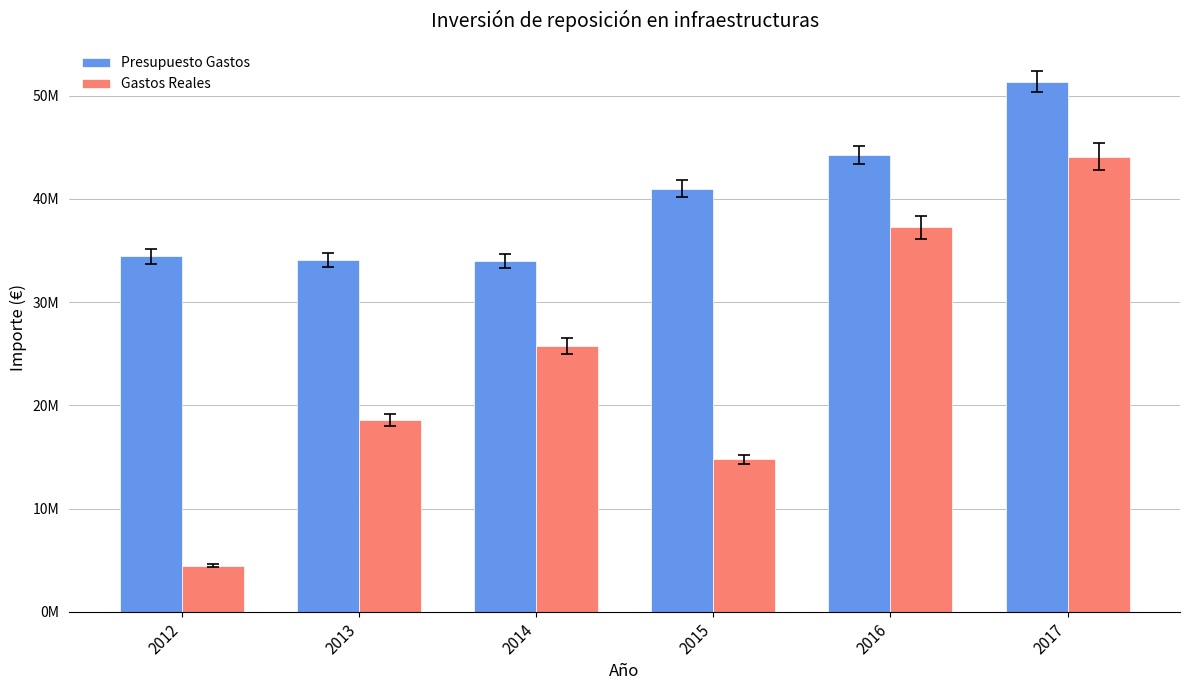

What is the difference between the second highest and minimum values in the Gastos Reales series?

32808340.2